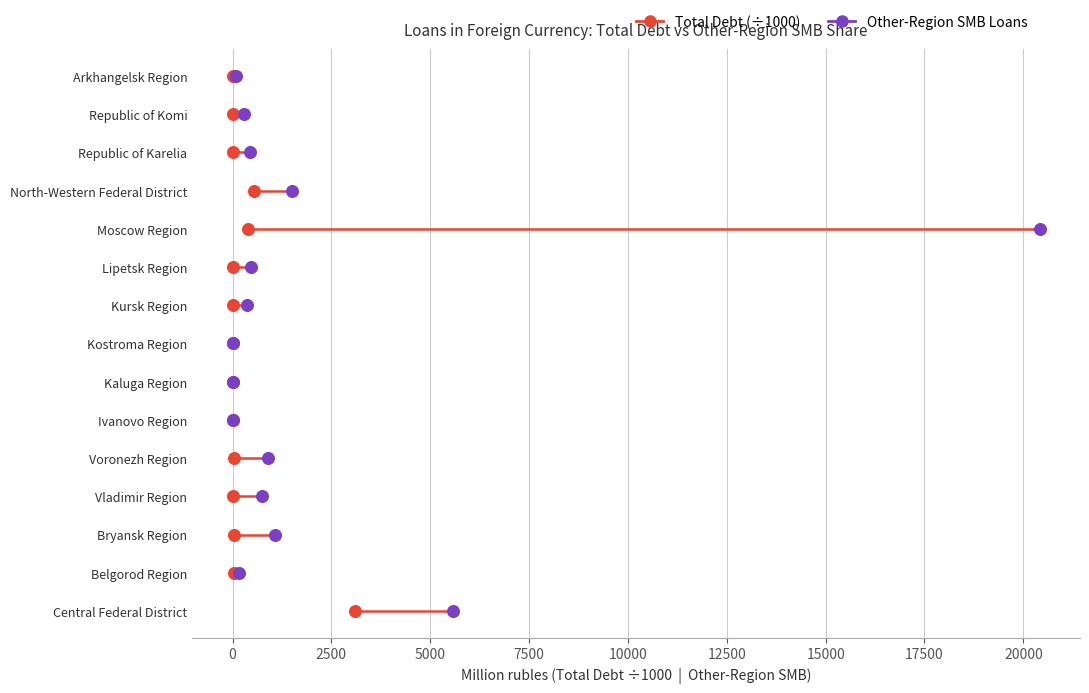

What are all the series names shown in the legend?

Total Debt (÷1000), Other-Region SMB Loans